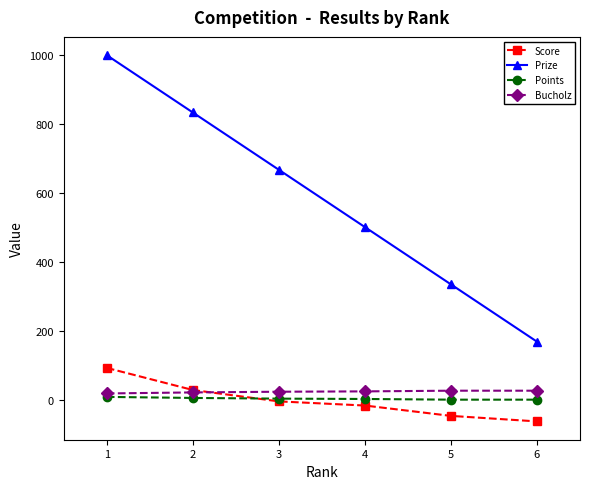

How many categories are shown in the chart?

6